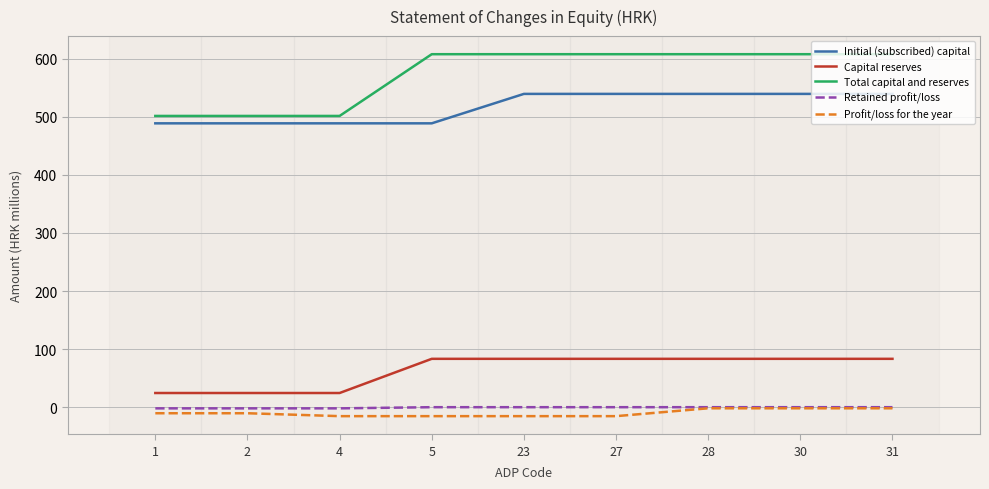

What is the minimum value for Initial (subscribed) capital?

488.7